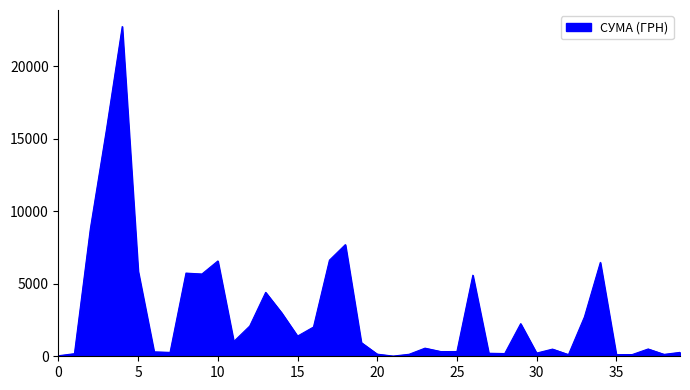

What is the difference between the maximum and minimum values?

22718.0